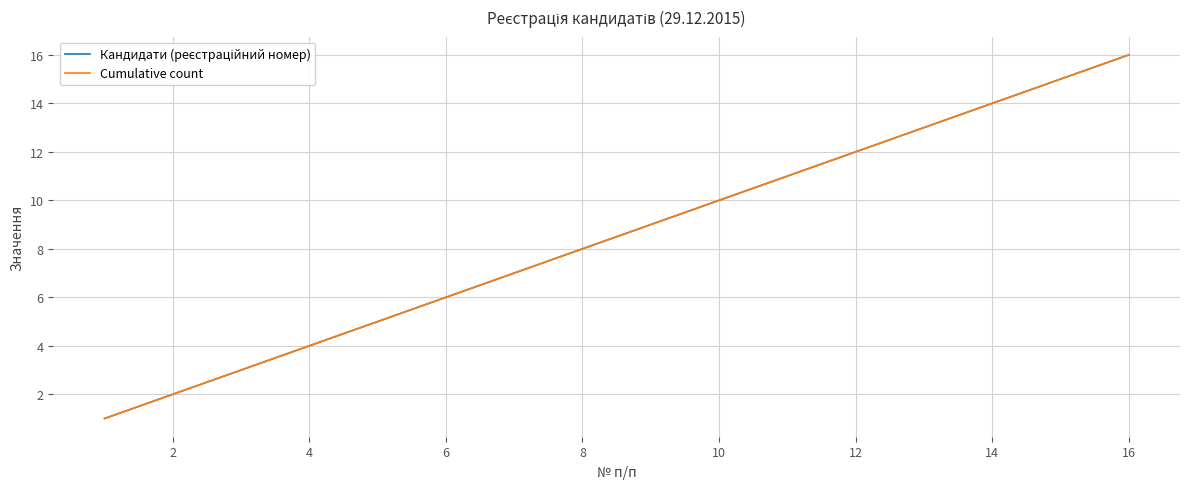

How many lines are shown in the chart?

2